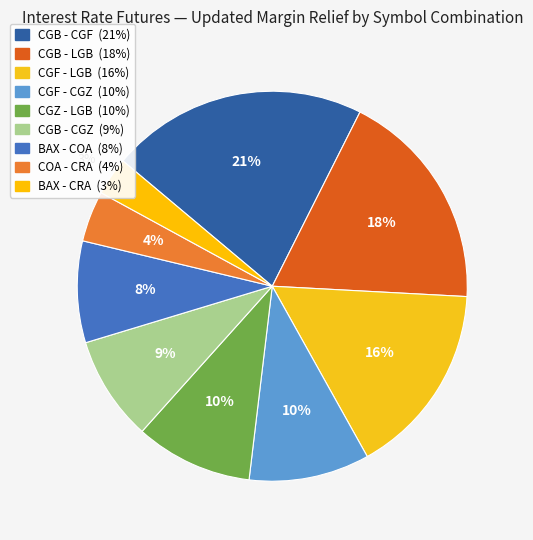

To the nearest percent, what percentage of the pie is CGB - CGF?

21%